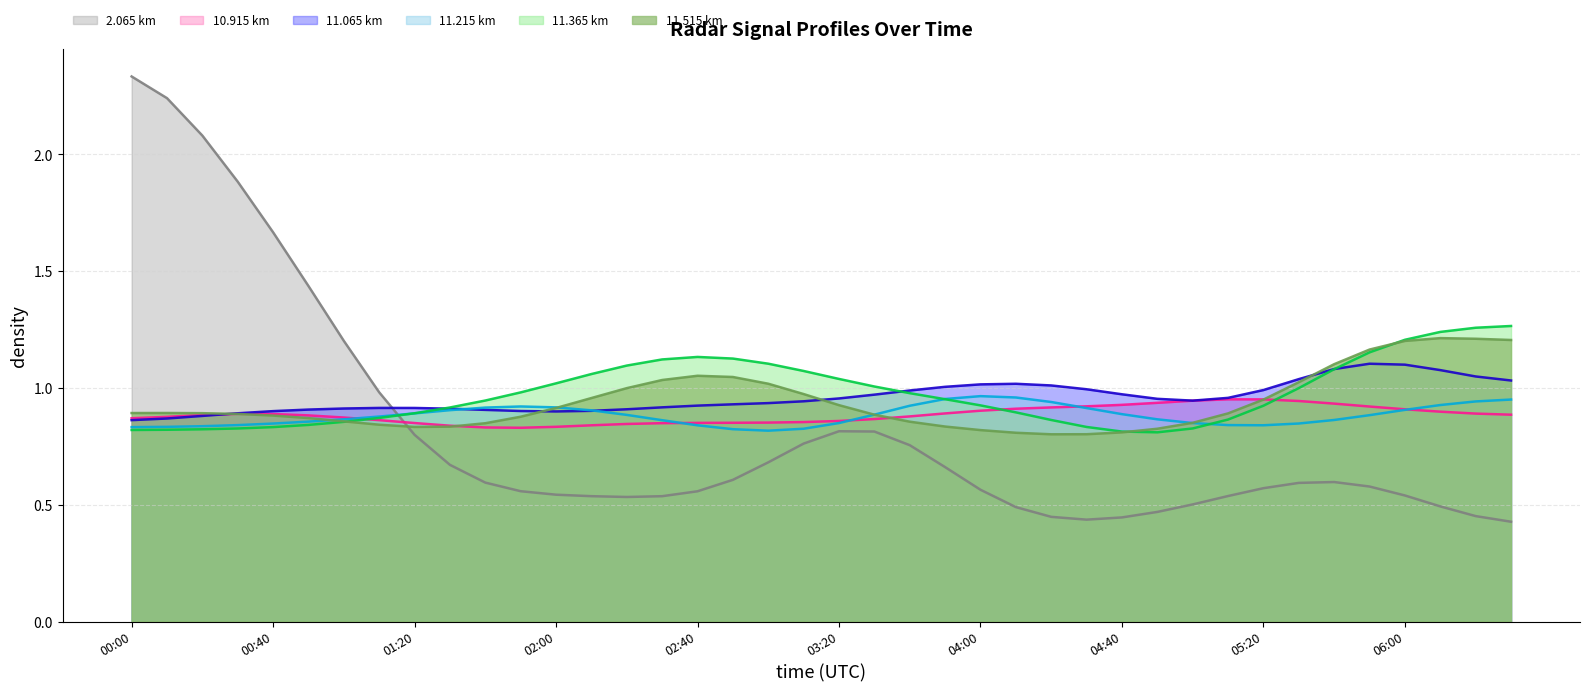

Is the value of 11.065 at 2002/09/12 05:40 greater than the value of 11.365 at 2002/09/12 05:40?

No